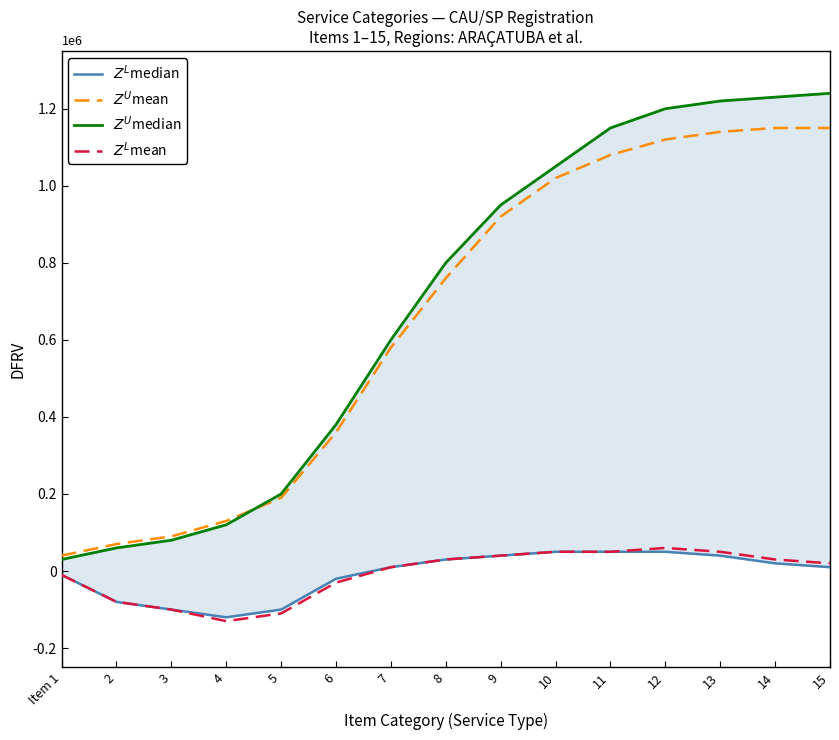

What are all the series names shown in the legend?

$Z^L$median, $Z^U$mean, $Z^U$median, $Z^L$mean